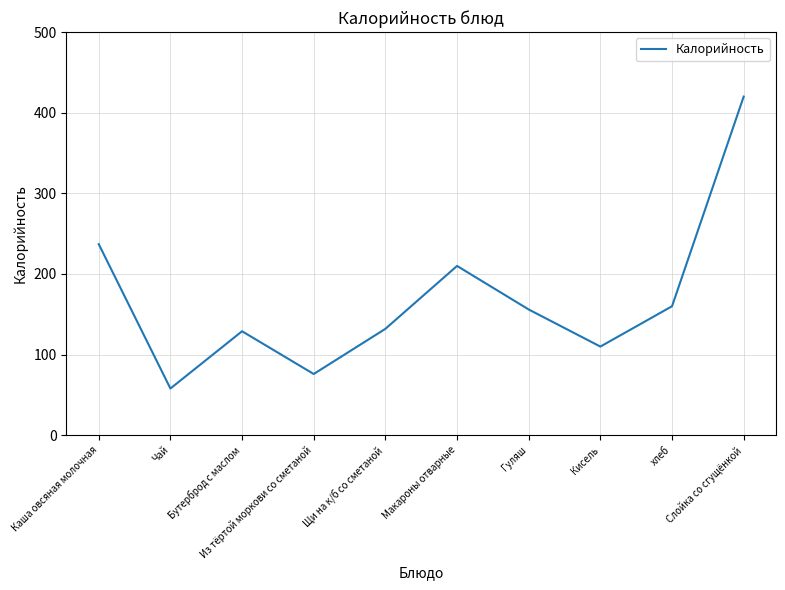

What is the greatest value displayed?

420